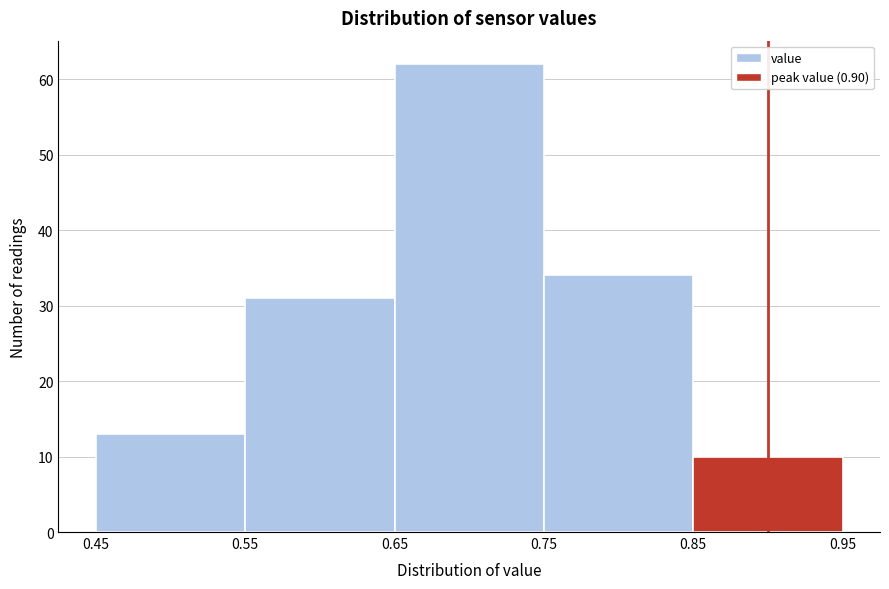

Reading left to right, list every bar in this chart as the range it spans on the x-axis followed by its height. The values are not printed on the chart, so give them approximately, as read against the axis.

0.45 to 0.55: 13
0.55 to 0.65: 31
0.65 to 0.75: 62
0.75 to 0.85: 34
0.85 to 0.95: 10